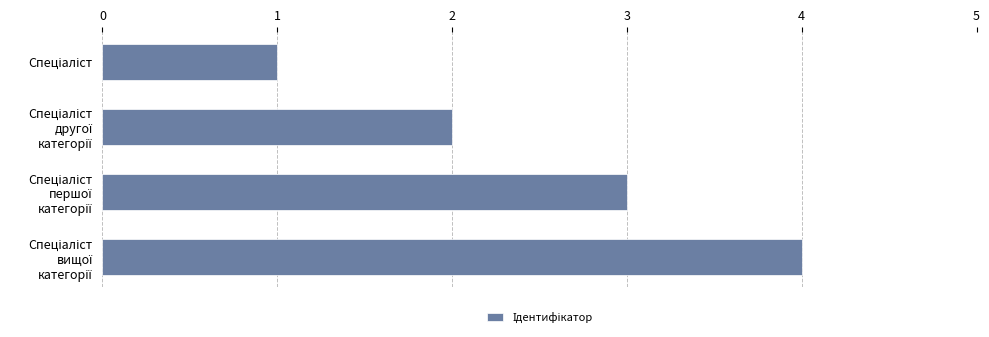

What is the difference between the maximum and minimum values?

3